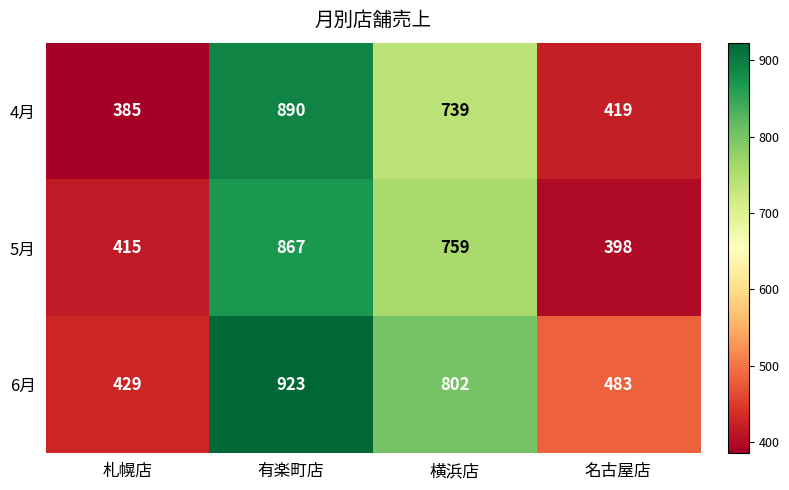

Between 有楽町店 and 名古屋店, which series saw the biggest shift?

4月